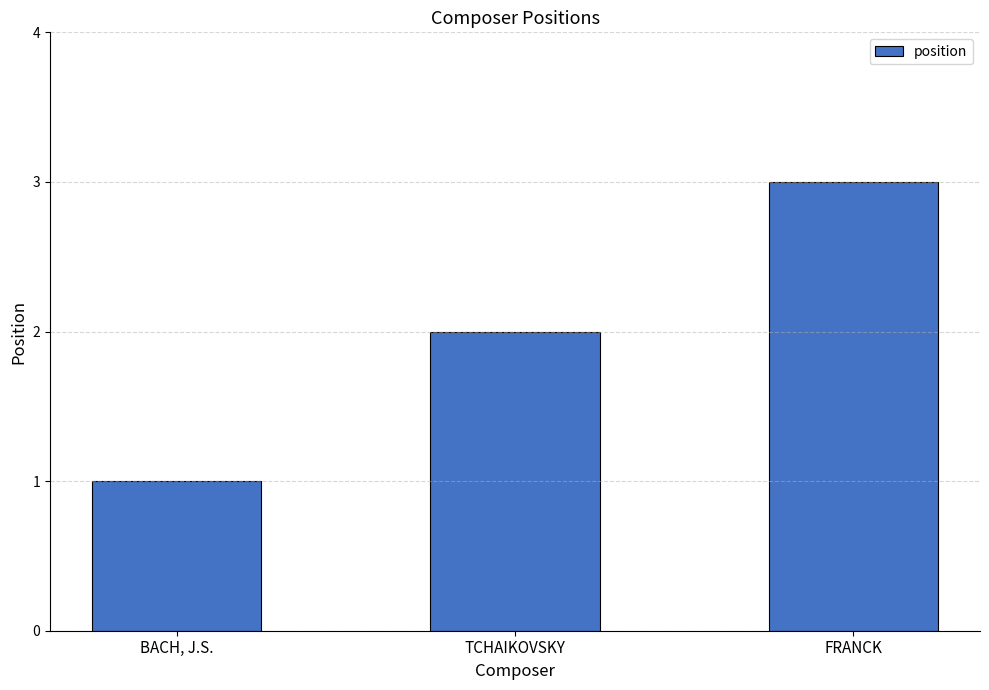

Are the bars grouped side by side (vs. stacked)?

No